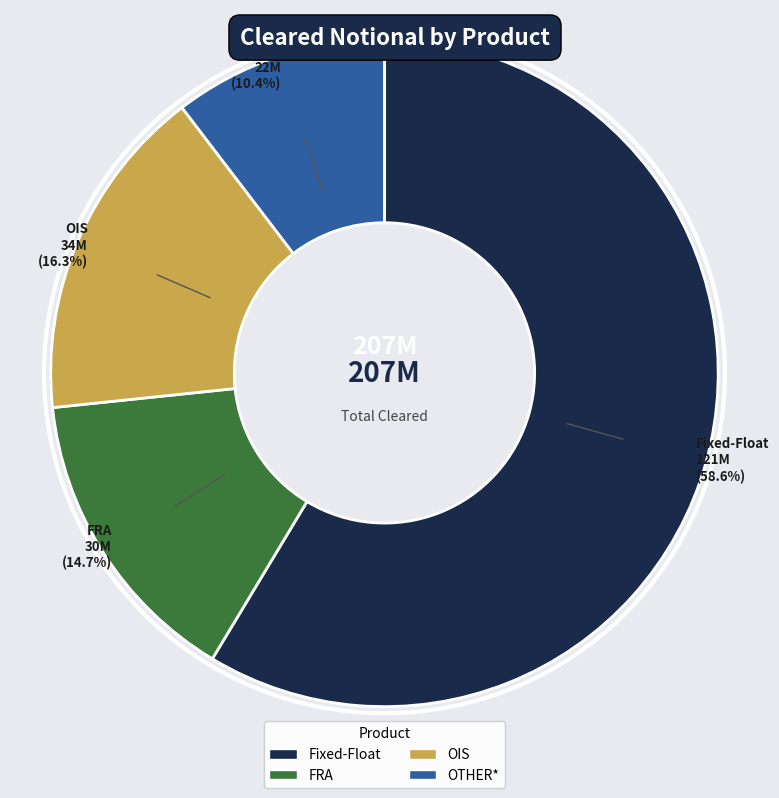

What is the largest slice in the pie chart?

Fixed-Float